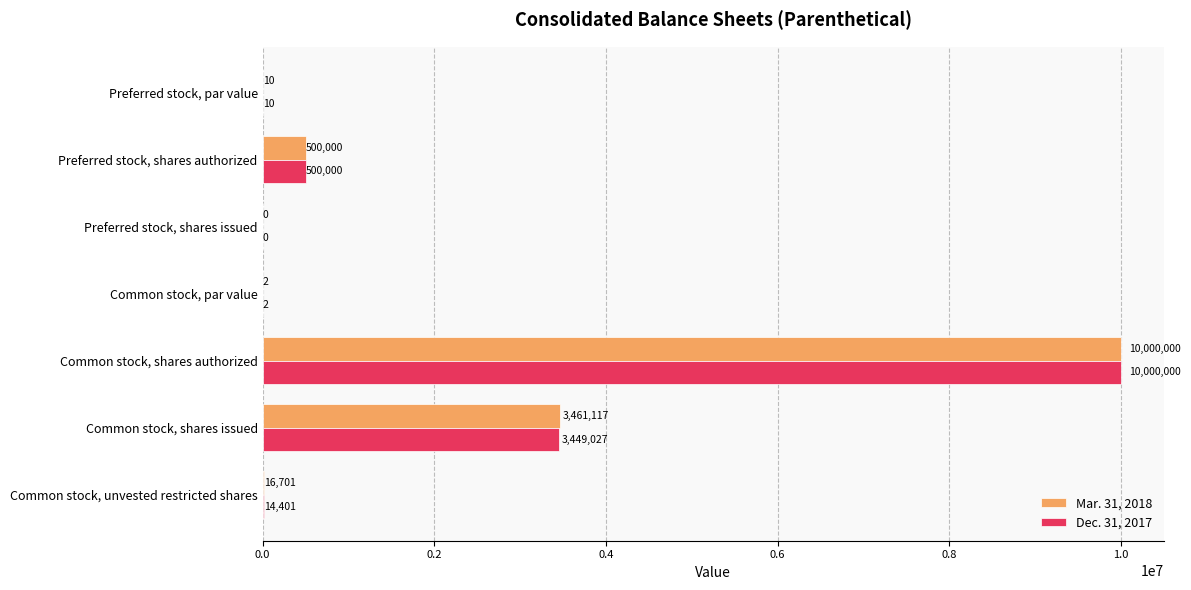

Between Preferred stock, par value and Common stock, shares issued, which series saw the biggest shift?

Mar. 31, 2018